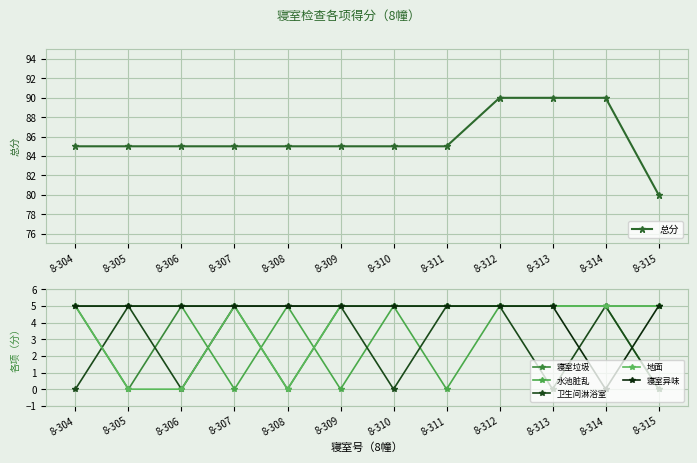

Which has a higher value, 8-306 or 8-313?

8-313